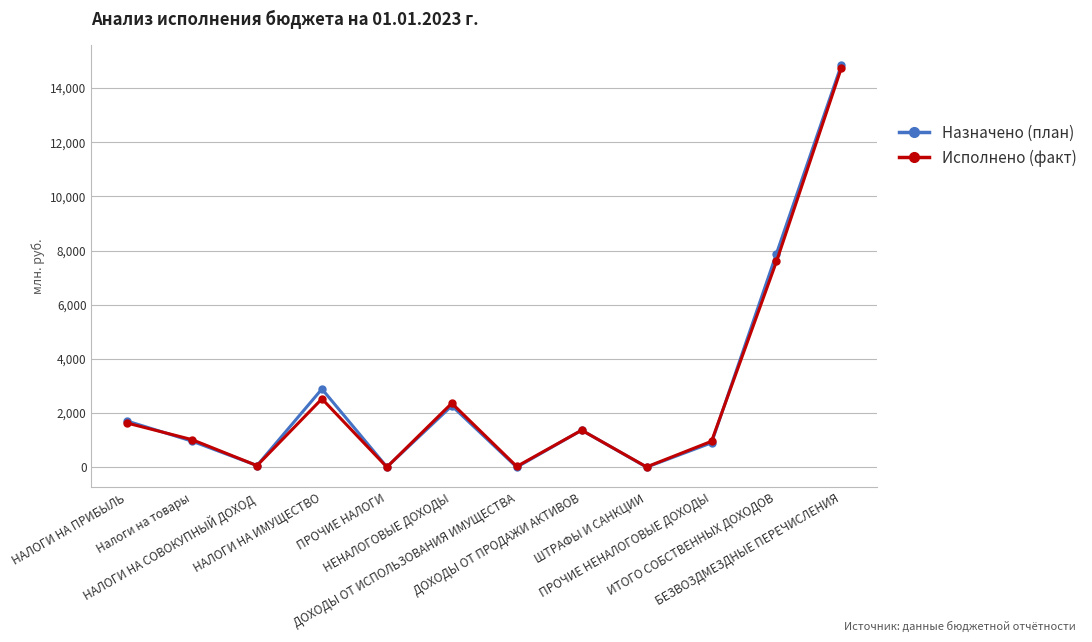

Does the chart display data point markers on the line(s)?

Yes